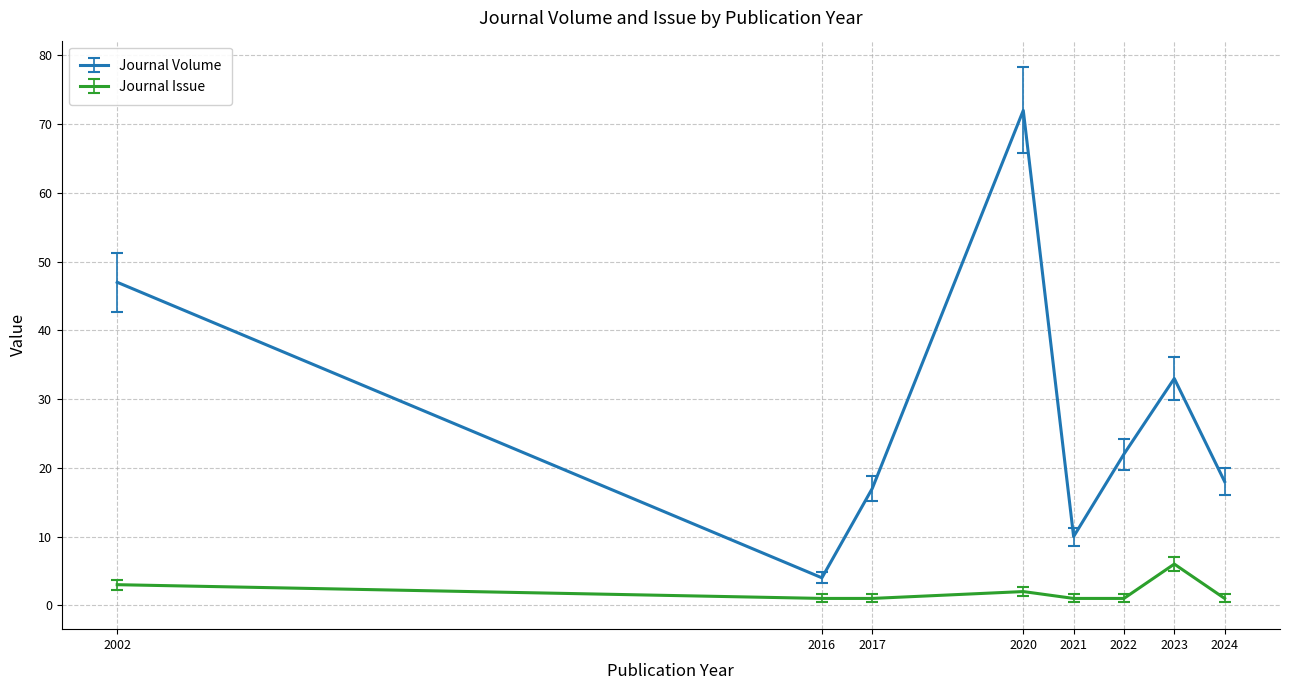

The value of Journal Issue at 2016 is 1. True or false?

True